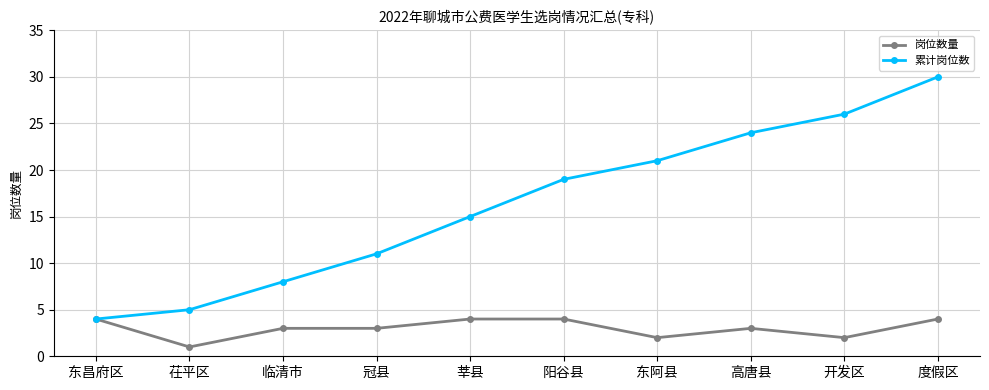

What is the maximum value shown in the chart?

30